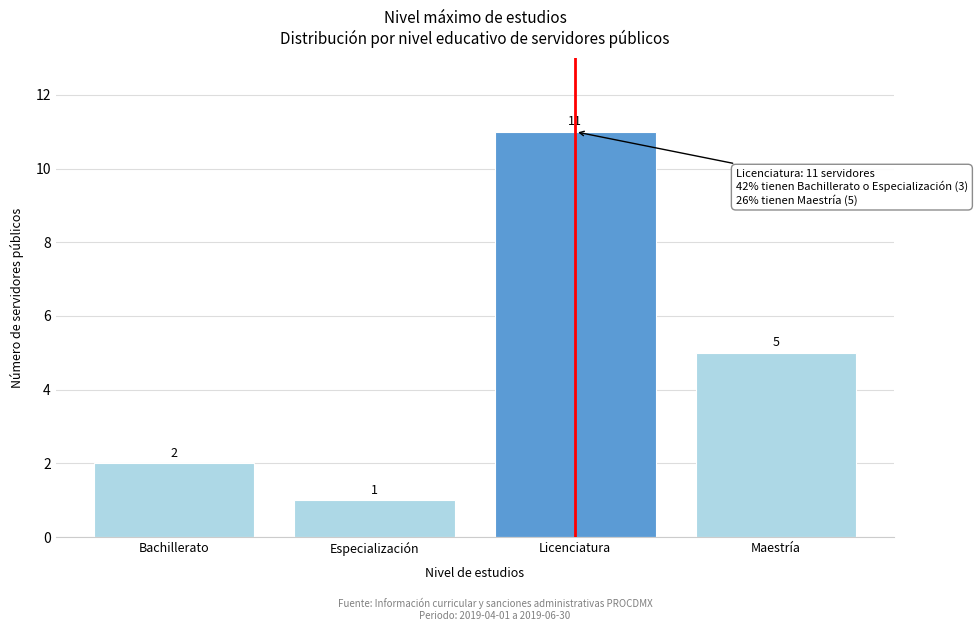

Reading left to right, list all the values displayed in this chart.

Bachillerato=2	Especialización=1	Licenciatura=11	Maestría=5